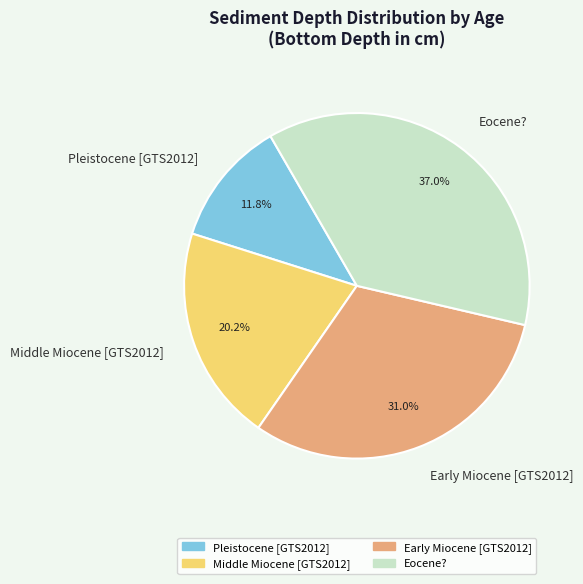

To the nearest percent, what is the difference between the largest and smallest slice percentages?

25%